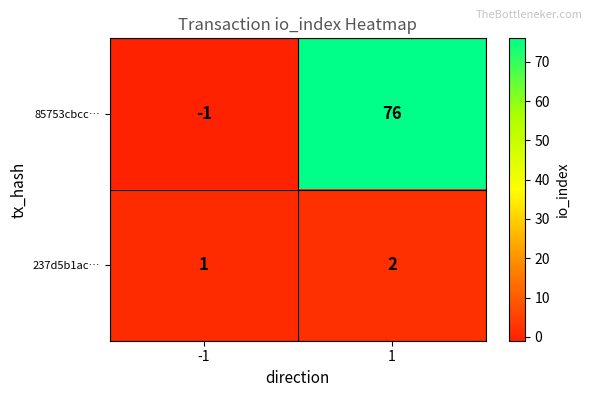

List the series in order of their overall mean, lowest first.

237d5b1ac…, 85753cbcc…